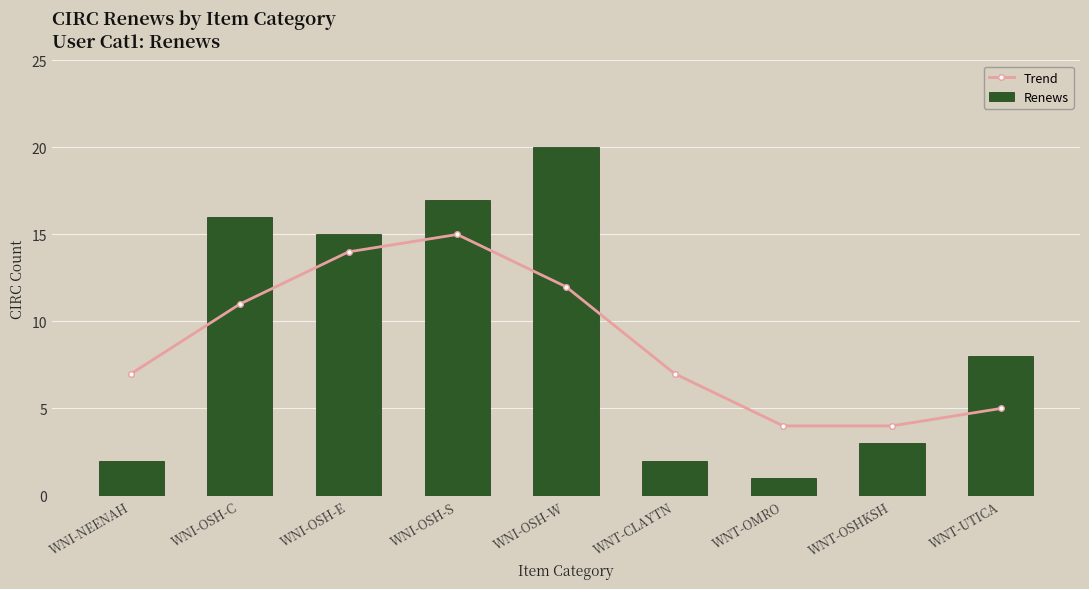

What is the difference between the Trend values at WNT-OSHKSH and WNI-OSH-S?

11